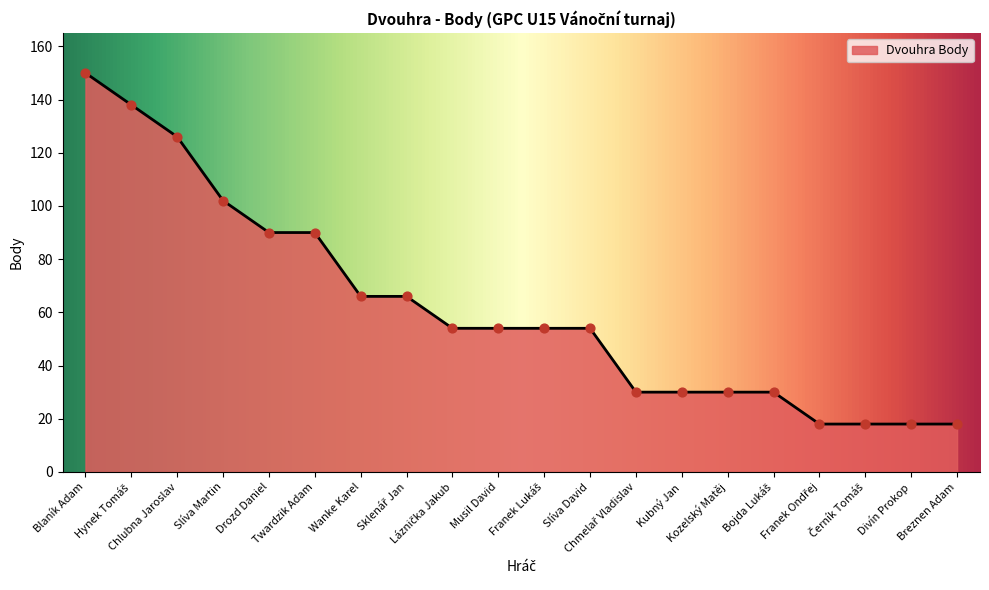

What is the smallest value displayed?

18